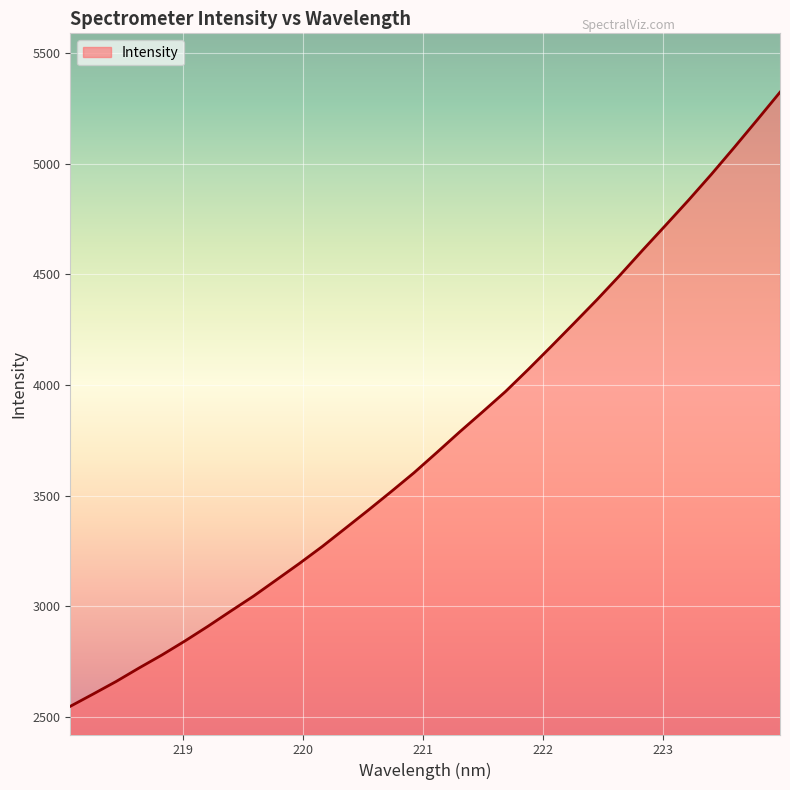

What is the difference between the maximum and minimum values?

2775.4